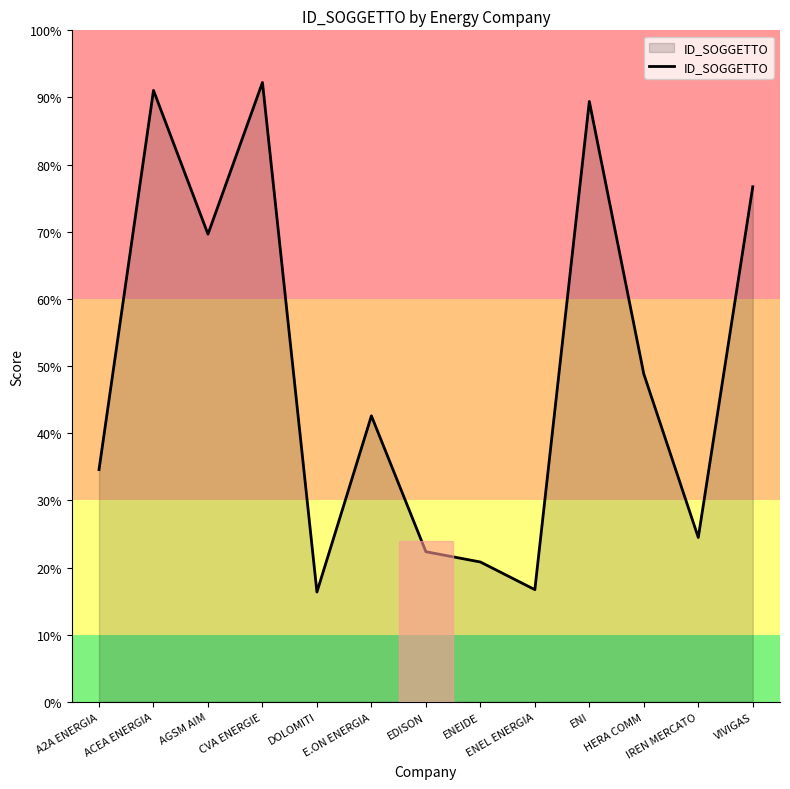

What is the label of the 6th point from the right?

ENEIDE